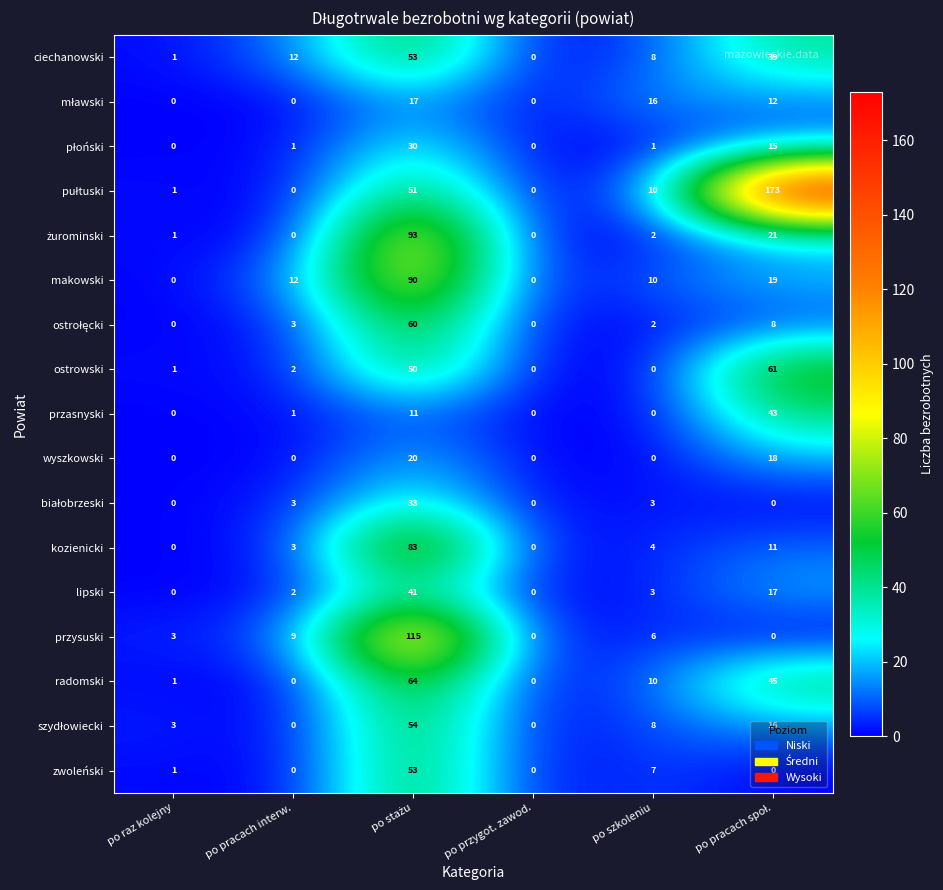

The lipski series shows 3 at po szkoleniu. True or false?

True